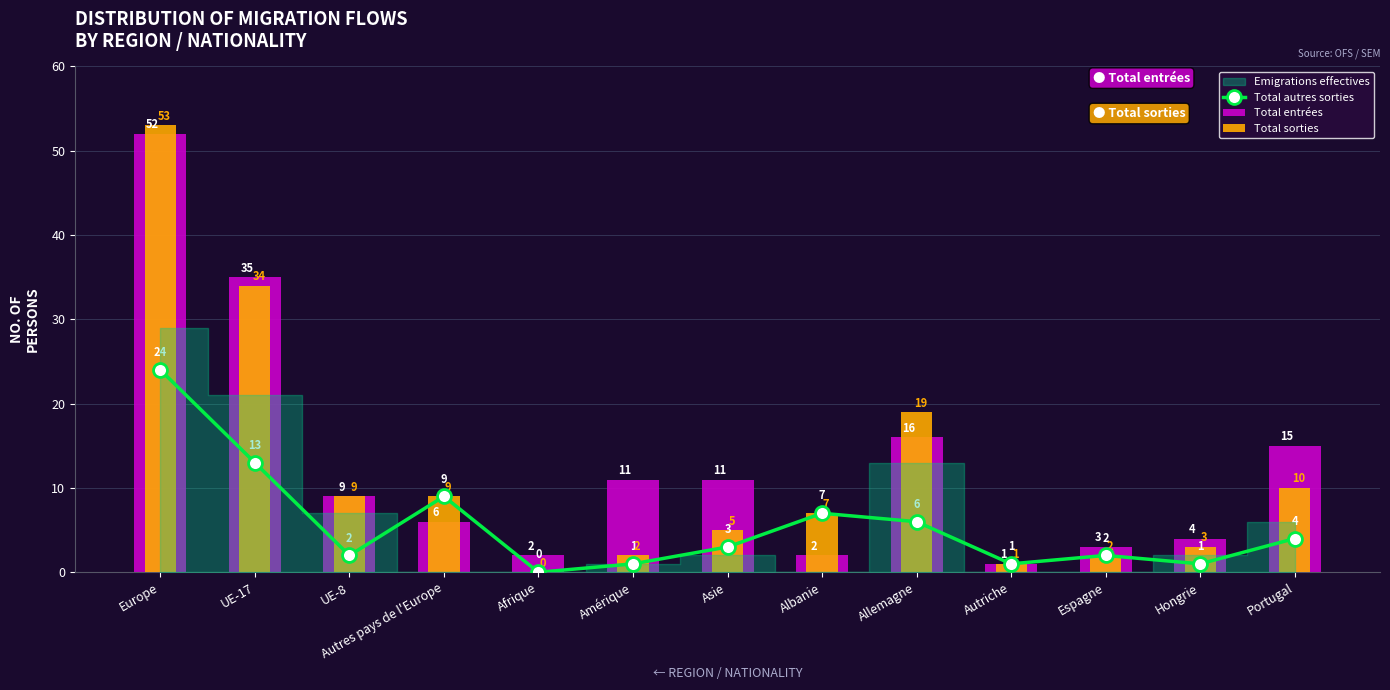

Between Allemagne and Hongrie, which series saw the biggest shift?

Total sorties